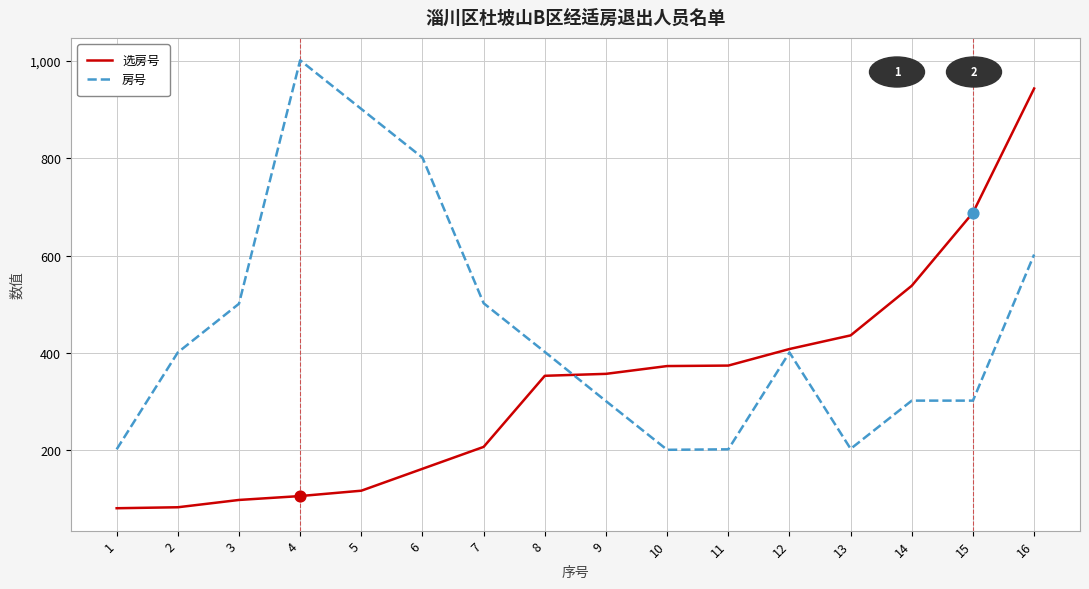

At which category is the sum across all series the highest?

16